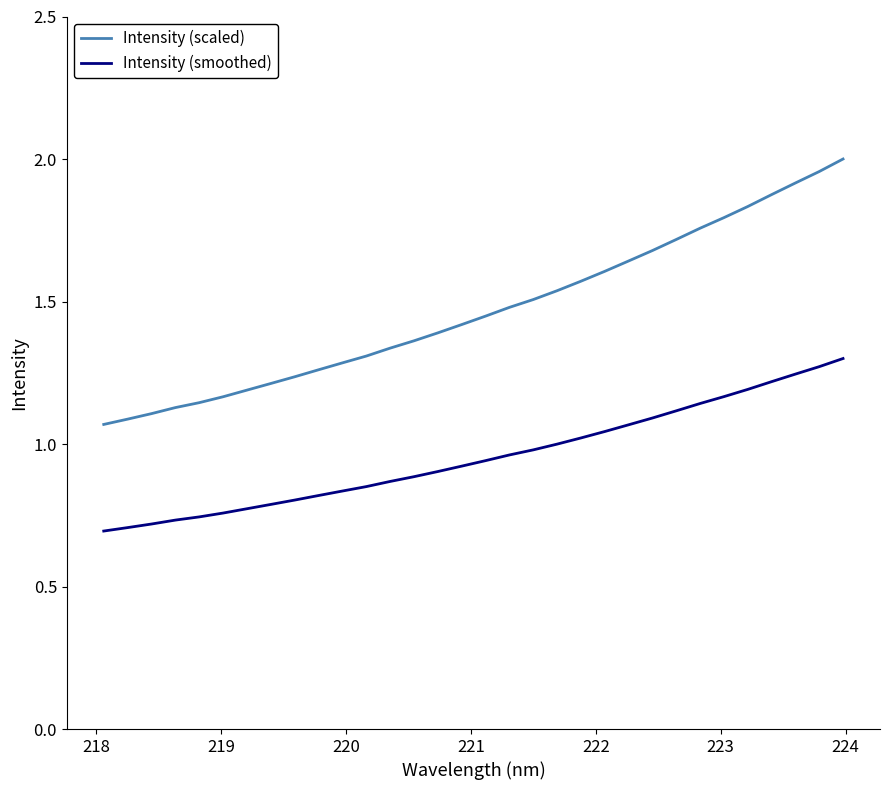

What is the difference between the maximum and minimum values in the Intensity (smoothed) series?

0.6